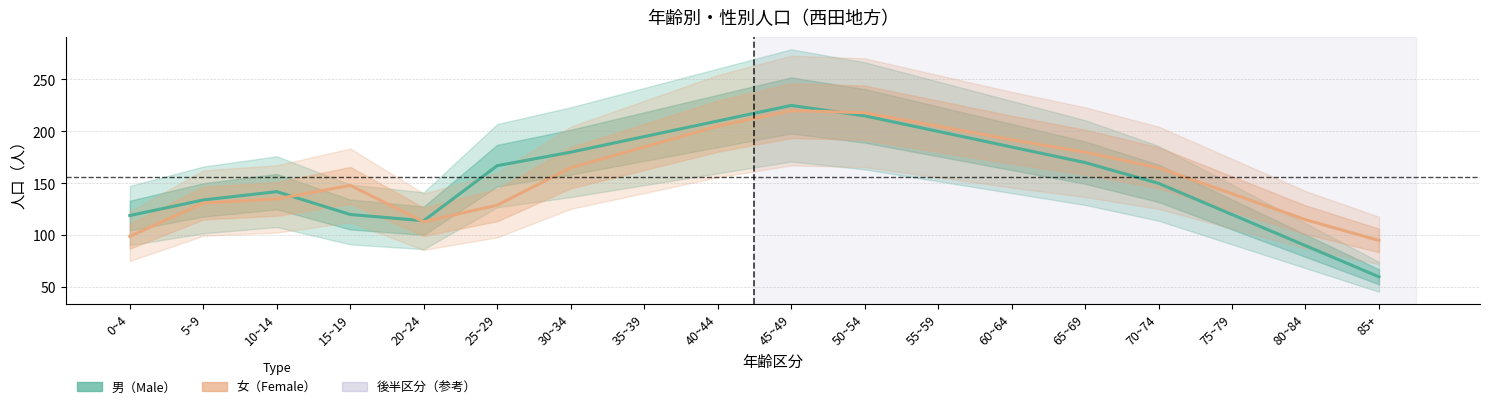

At which category does 男 reach its first local valley?

20~24